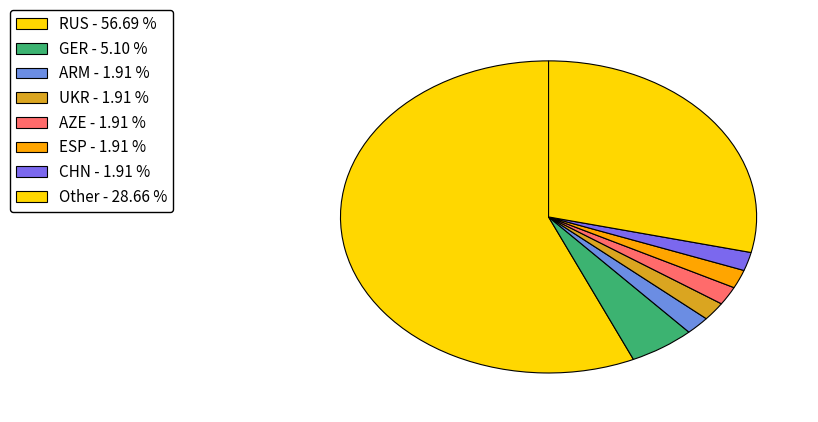

True or false: Other accounts for 29% of the total.

True